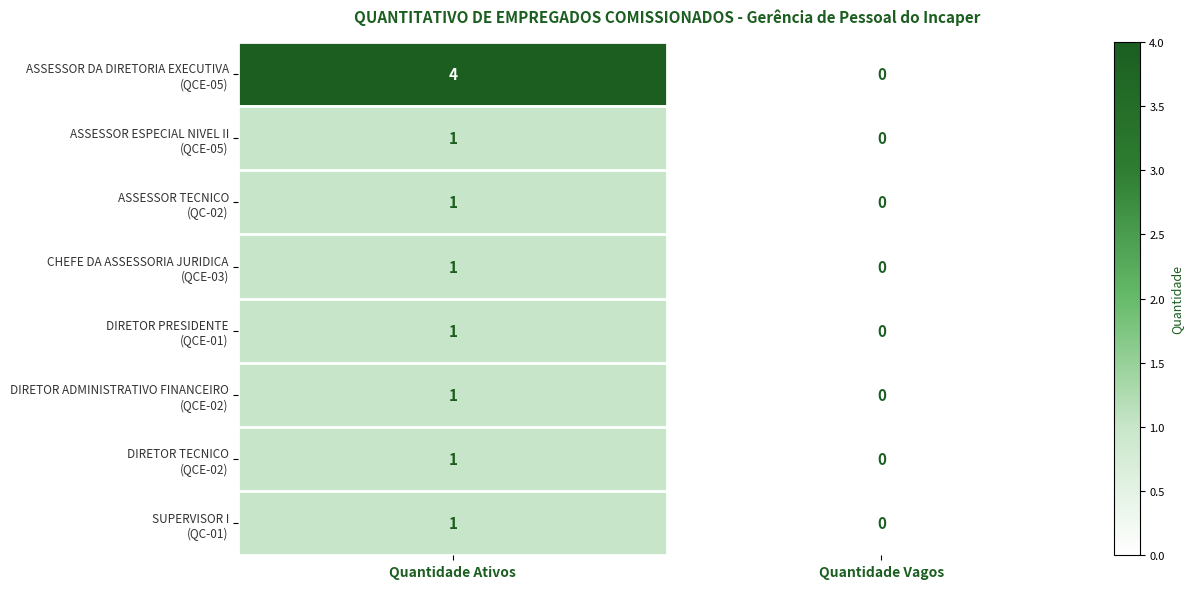

Count the number of data series in this chart.

8